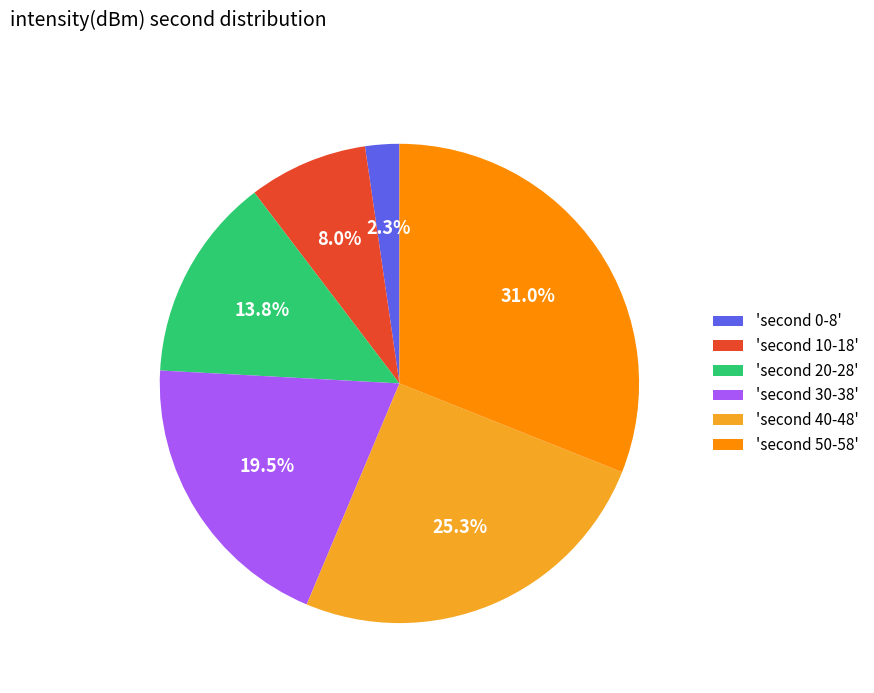

Which slice is the largest?

'second 50-58'